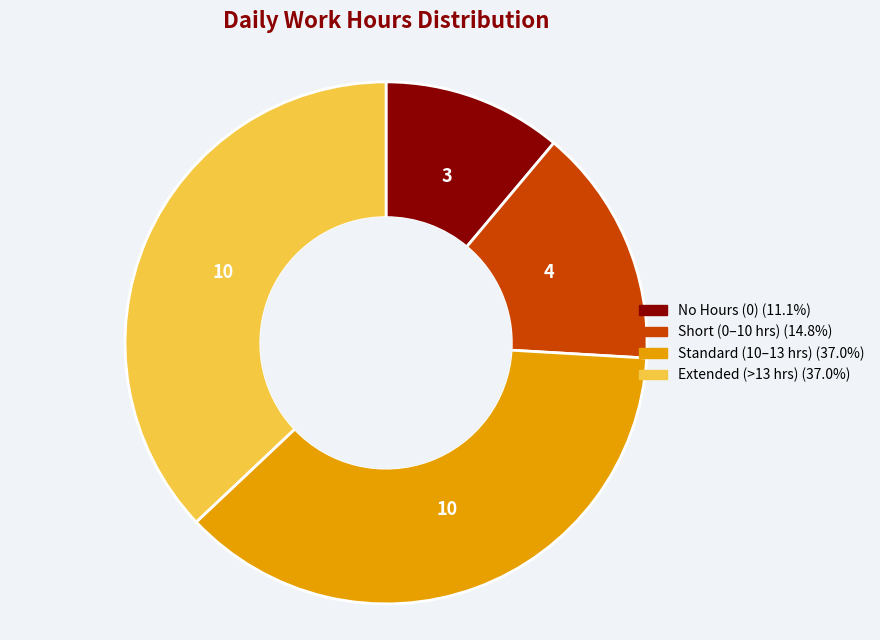

Does any single category account for the majority?

No